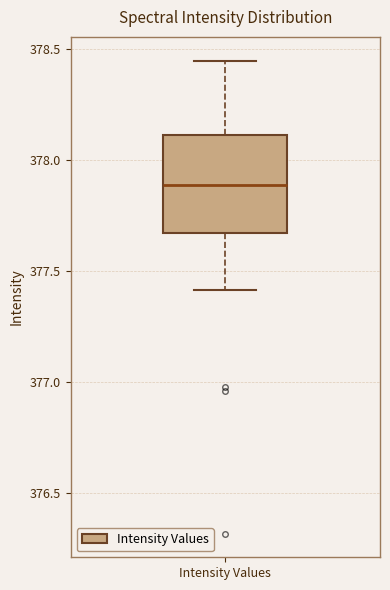

Where is the lower edge of the box for Intensity Values on the y-axis? The values are not printed on the chart, so give them approximately, as read against the axis.

377.65